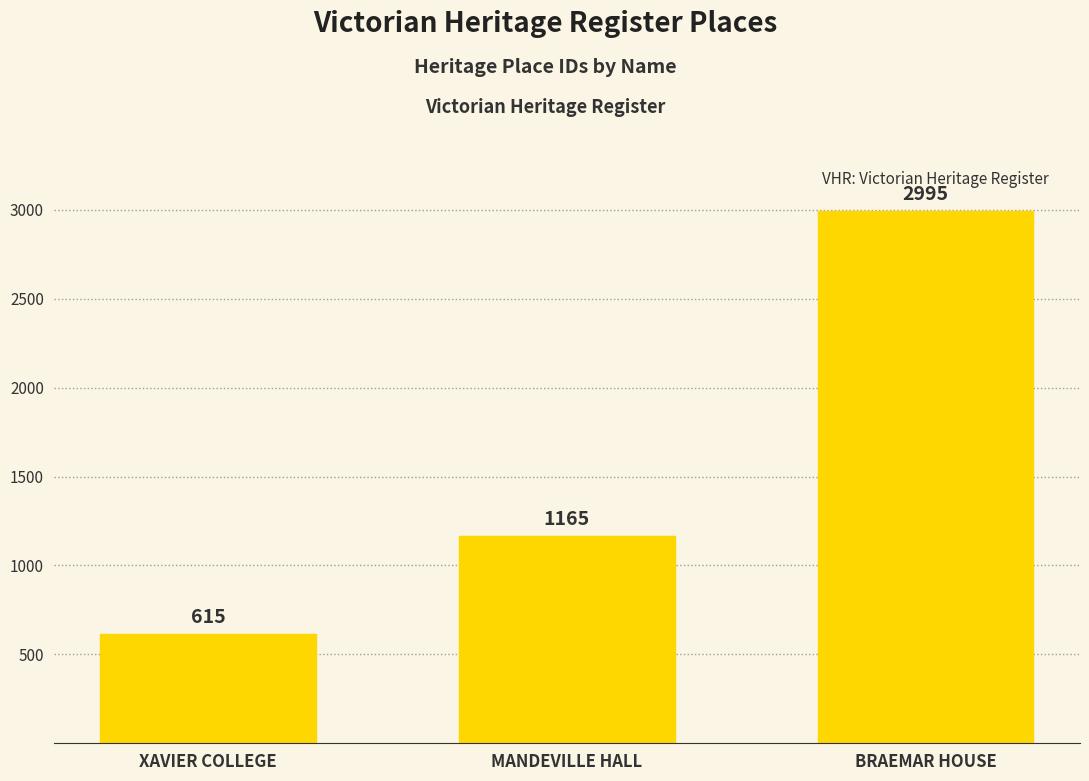

List the labels in order of value, largest first.

BRAEMAR HOUSE, MANDEVILLE HALL, XAVIER COLLEGE